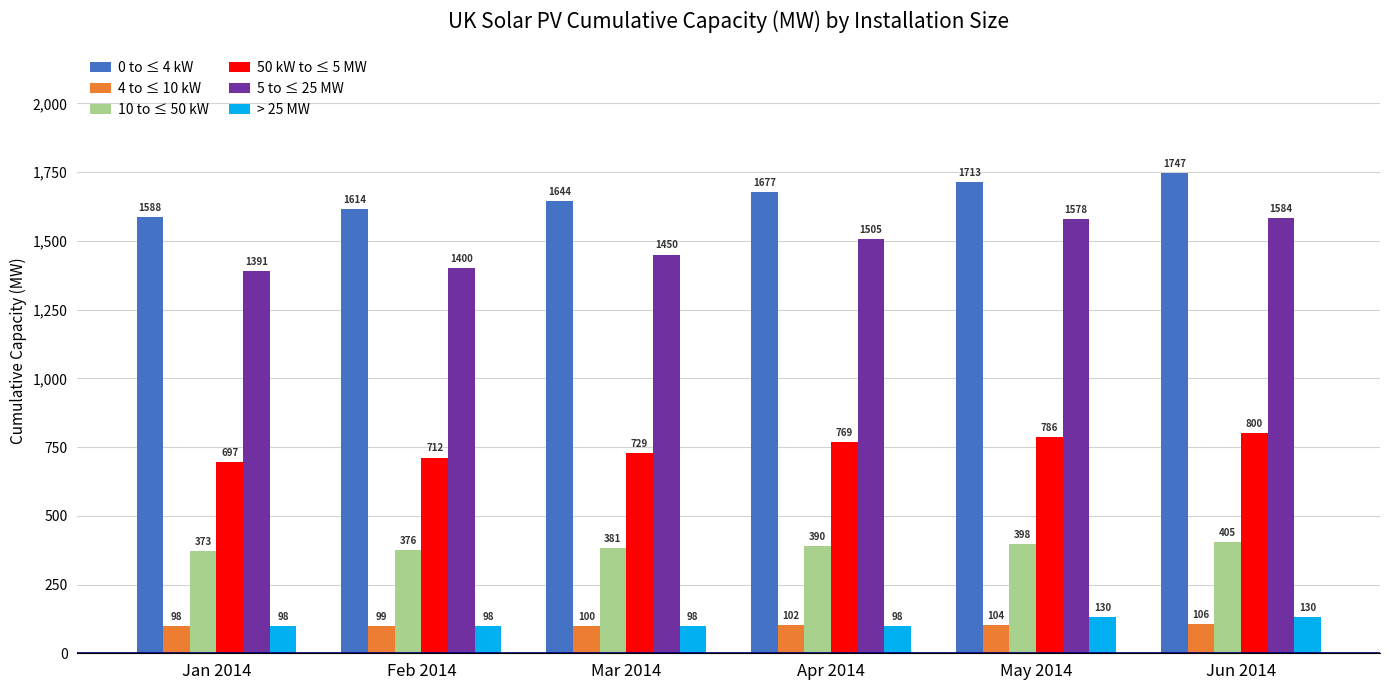

Are the bars horizontal?

No